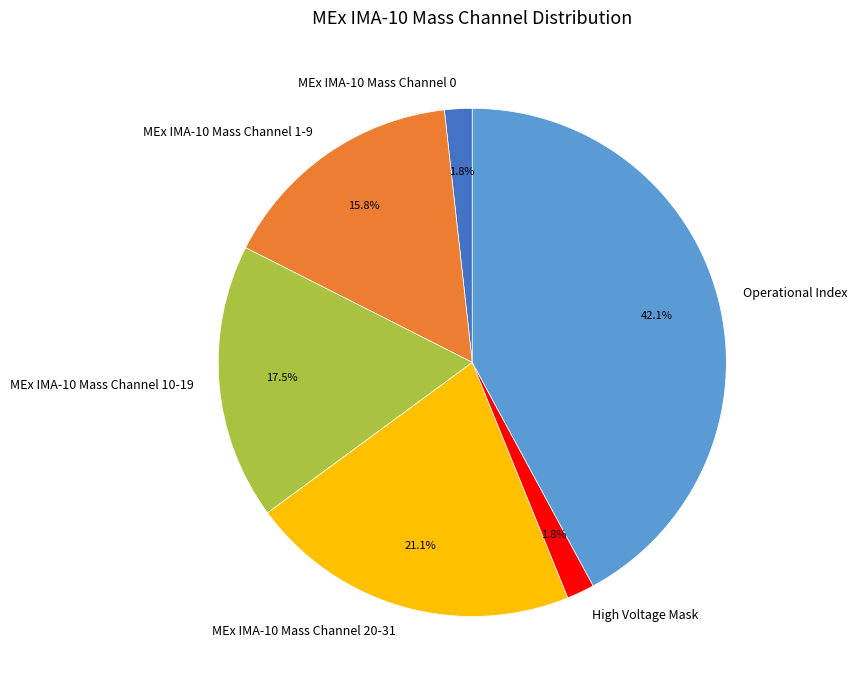

Is there a majority slice in this chart?

No